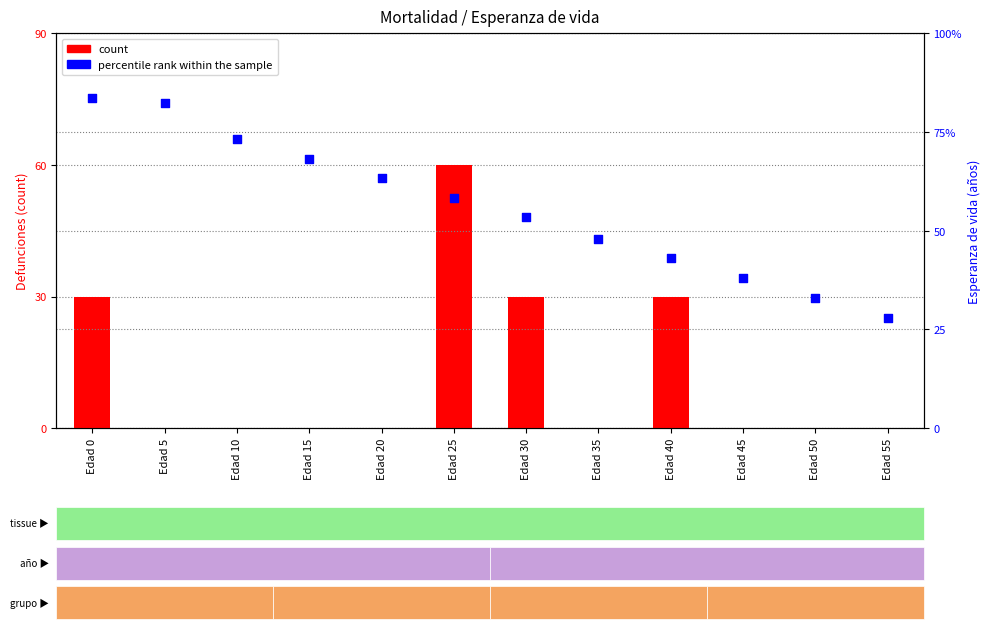

At which category is the sum across all series the highest?

Edad 0